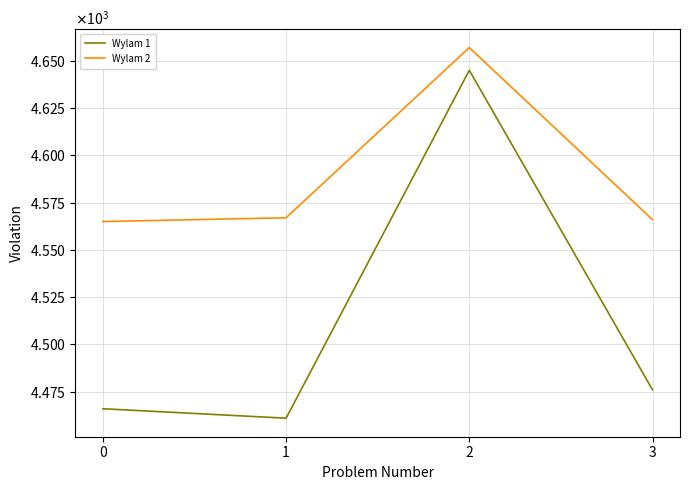

True or false: Wylam 1 and Wylam 2 intersect in this chart.

False